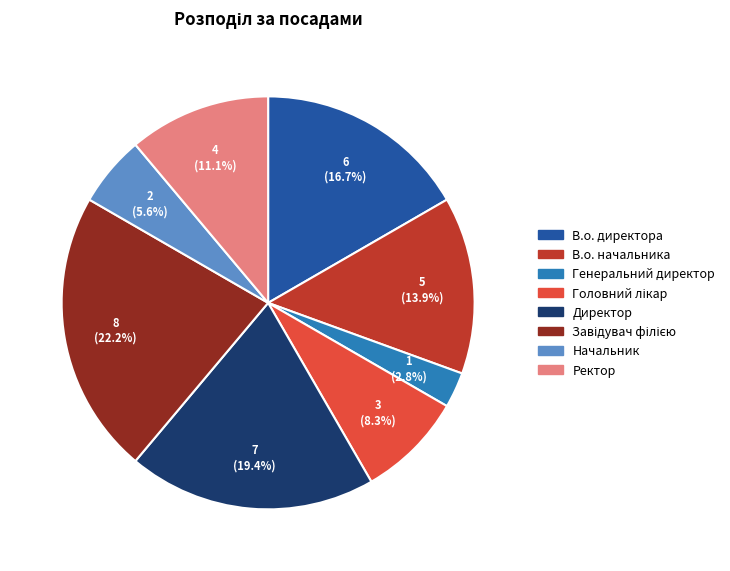

To the nearest percent, what is the difference between the largest and smallest slice percentages?

19%